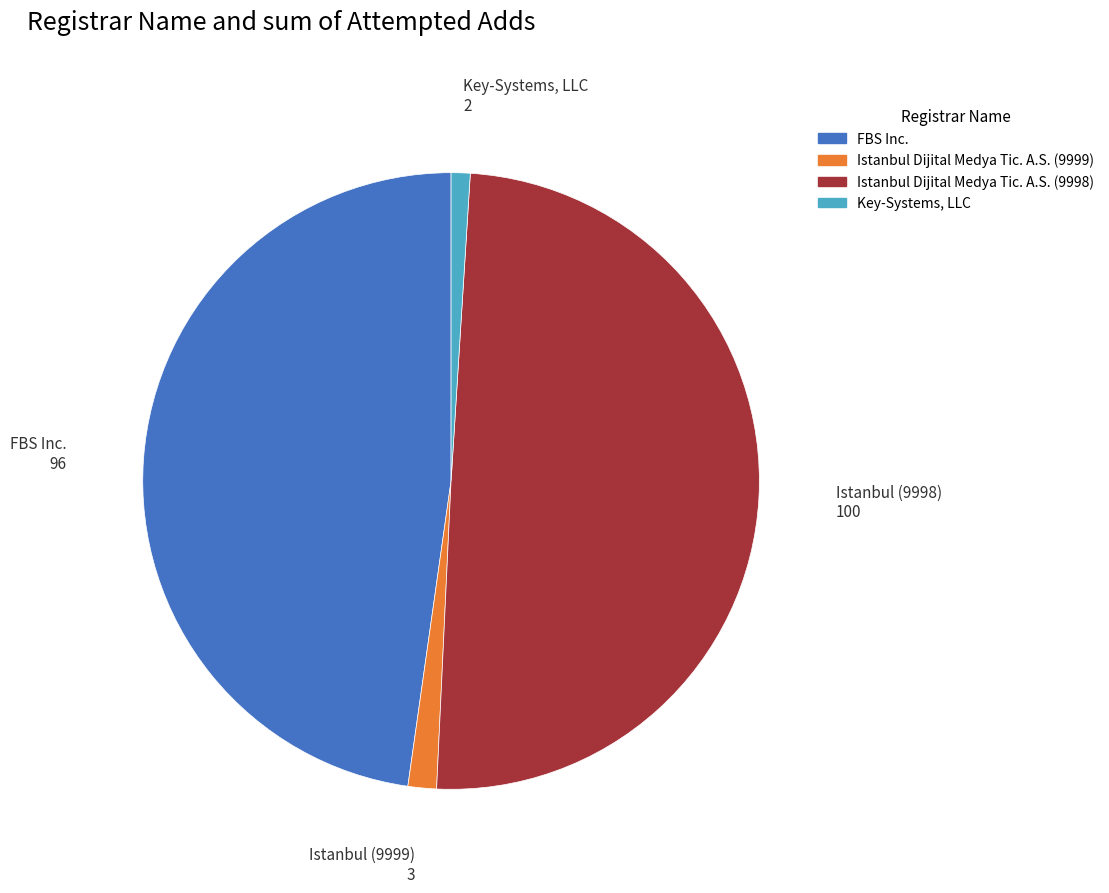

Is Key-Systems, LLC the majority of the pie?

No